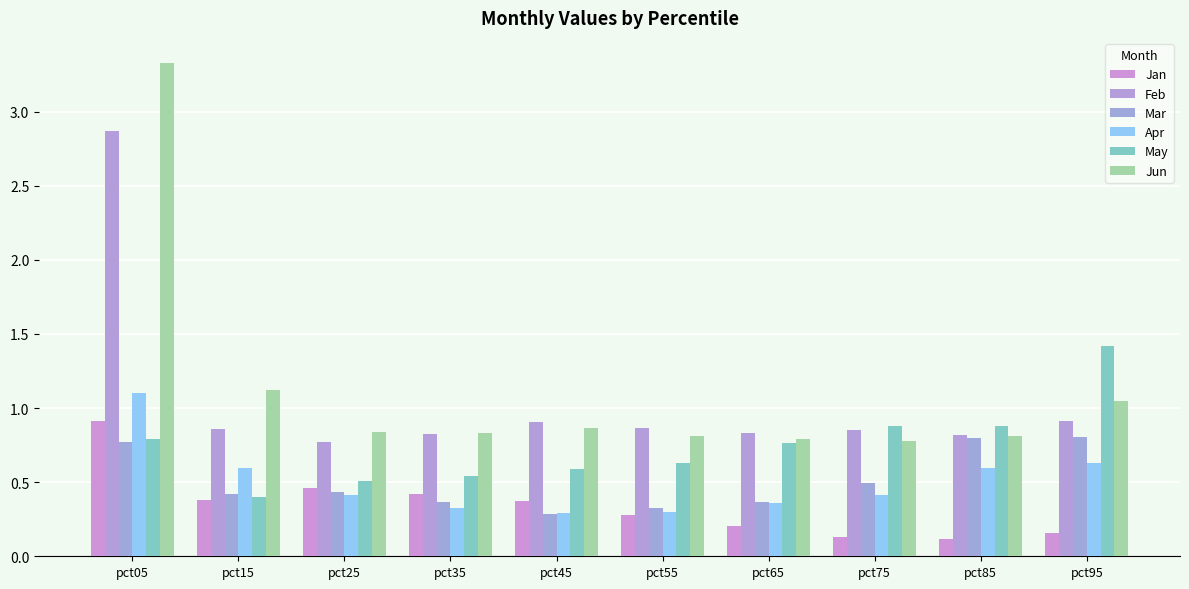

How many groups of bars are there?

10